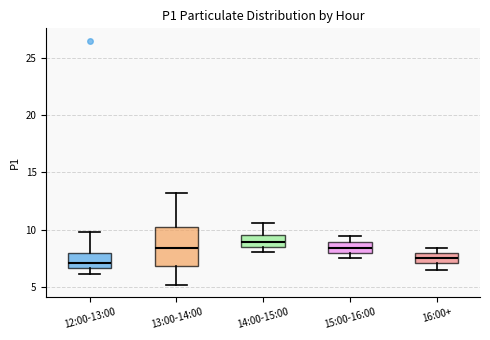

Comparing the boxes themselves (not the whiskers), which one is the tallest?

13:00-14:00